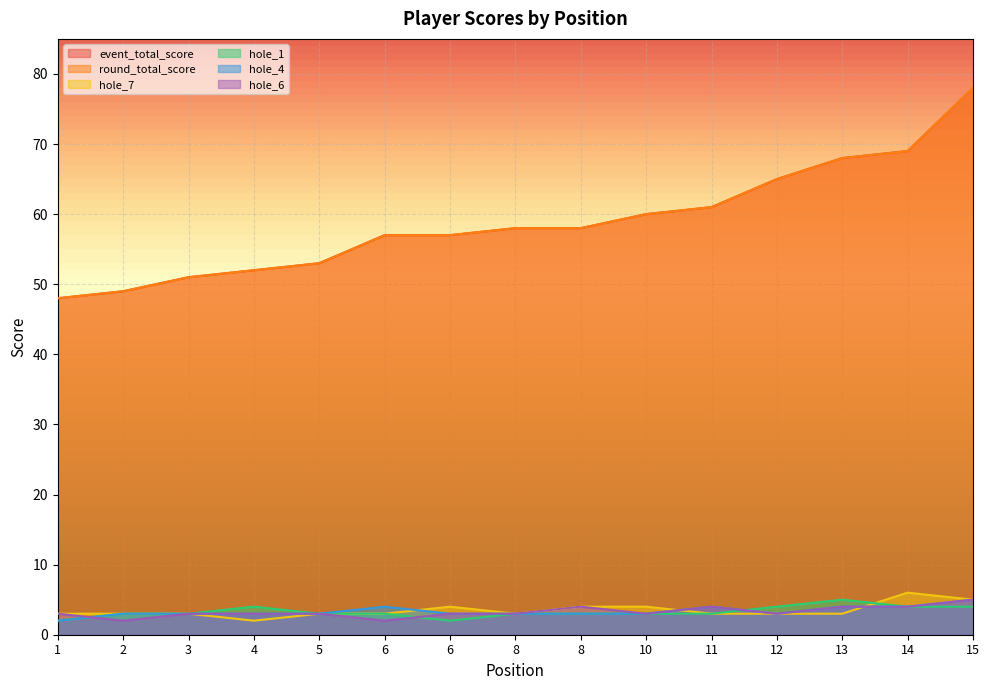

What is the smallest value displayed?

2